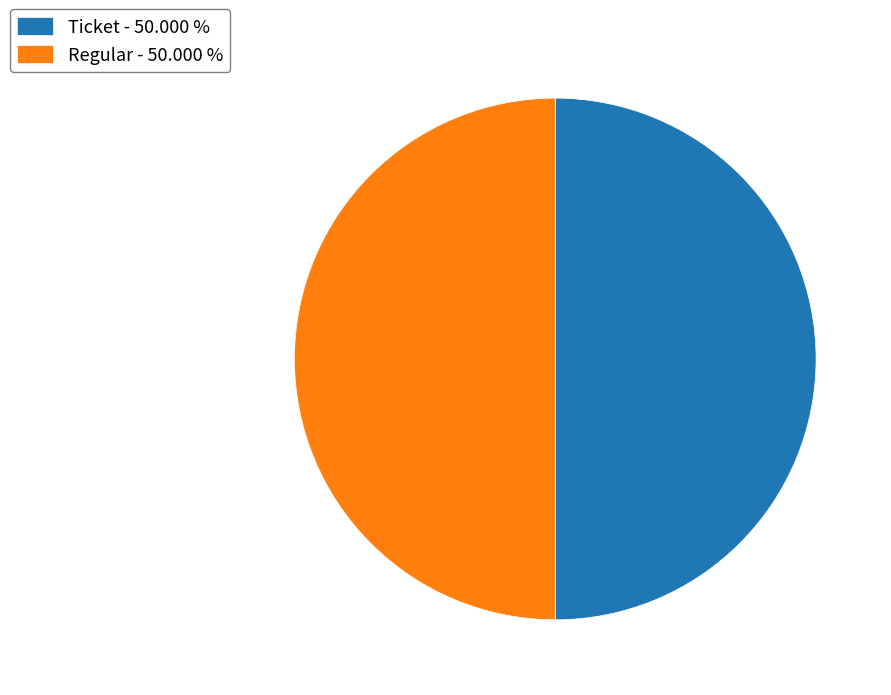

Approximately how many times larger is the value at Regular - 50.000 % compared to Ticket - 50.000 %?

1.0